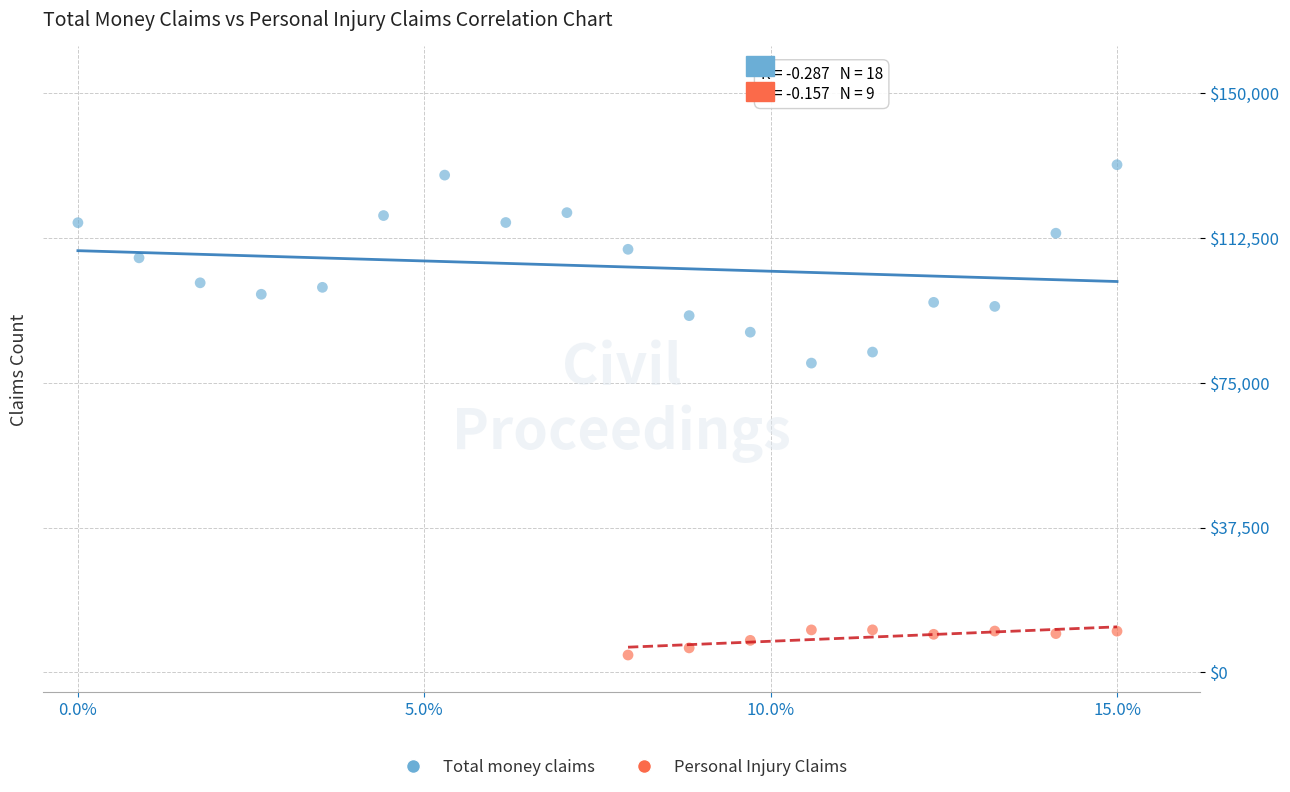

What are all the series names shown in the legend?

Total money claims, Personal Injury Claims